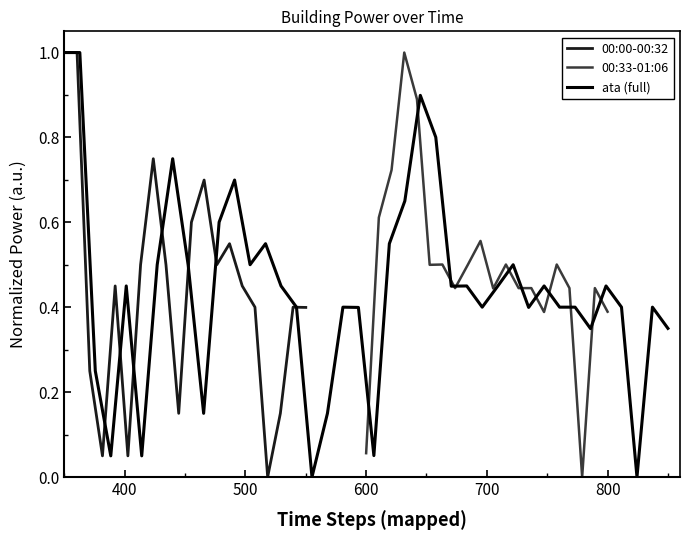

What is the highest value of the 00:00-00:32 series?

1.0